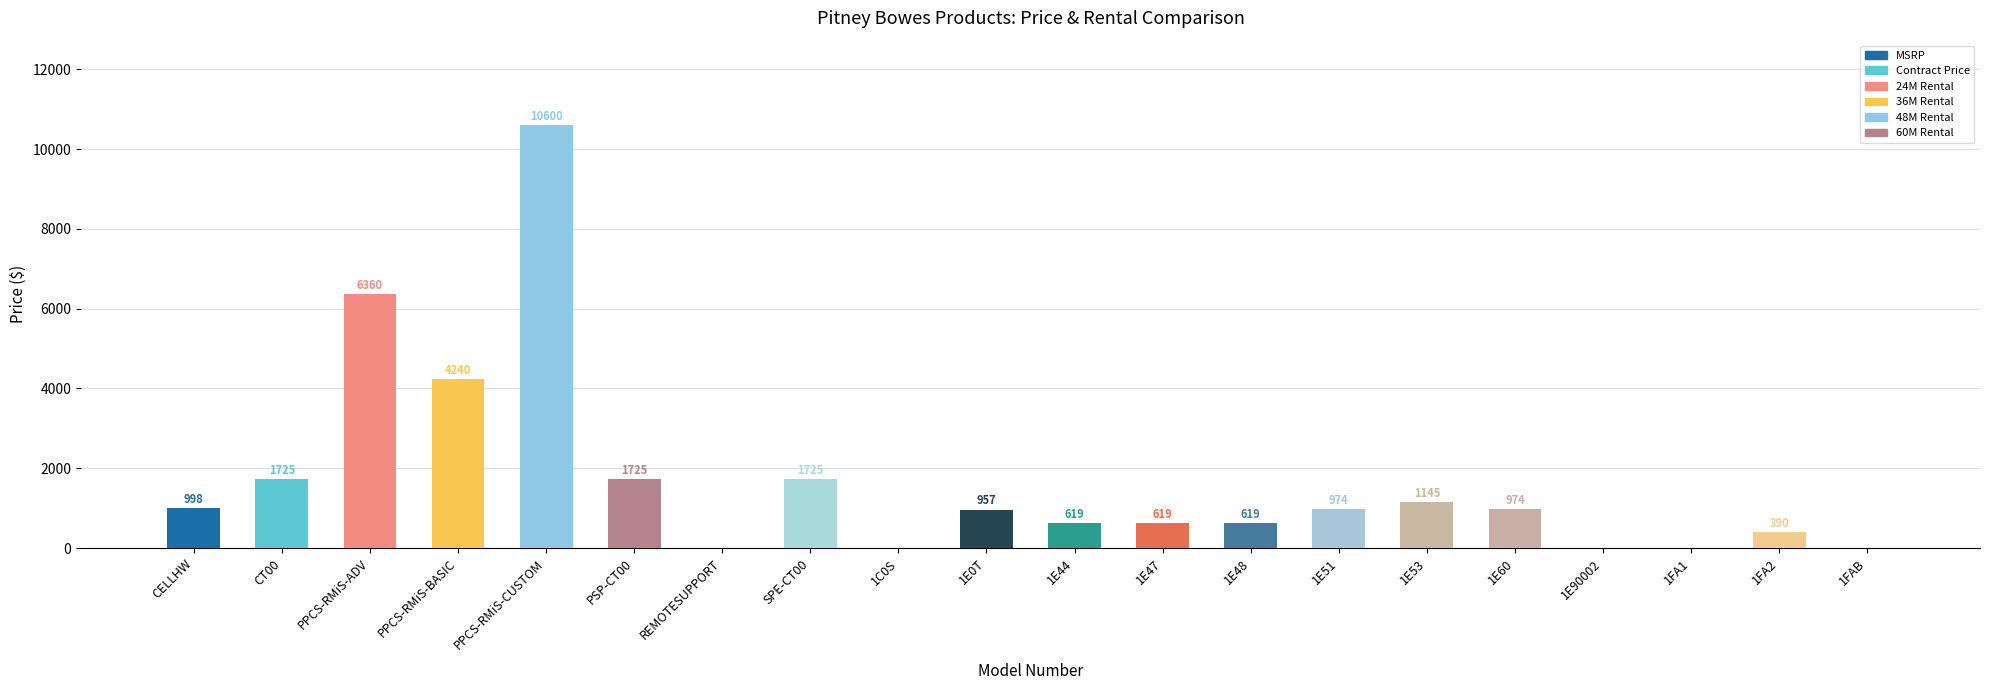

Between PPCS-RMiS-CUSTOM and 1E44, which is larger?

PPCS-RMiS-CUSTOM